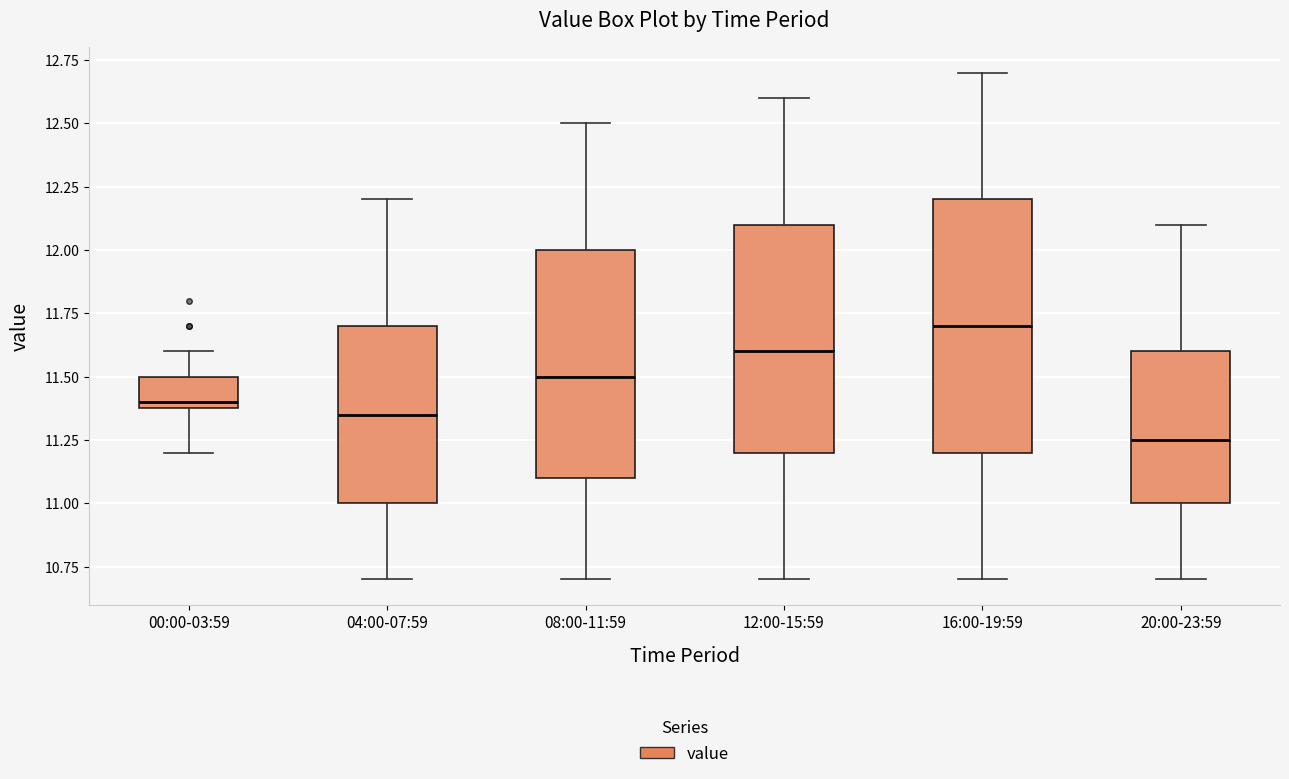

Comparing the boxes themselves (not the whiskers), which one is the tallest?

16:00-19:59